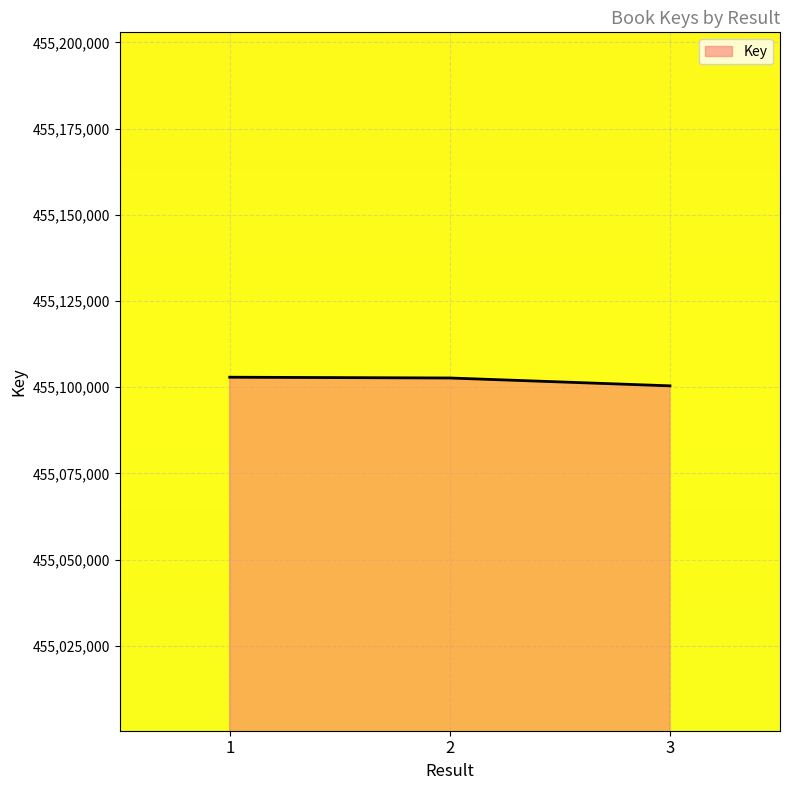

What is the minimum value shown in the chart?

455100397